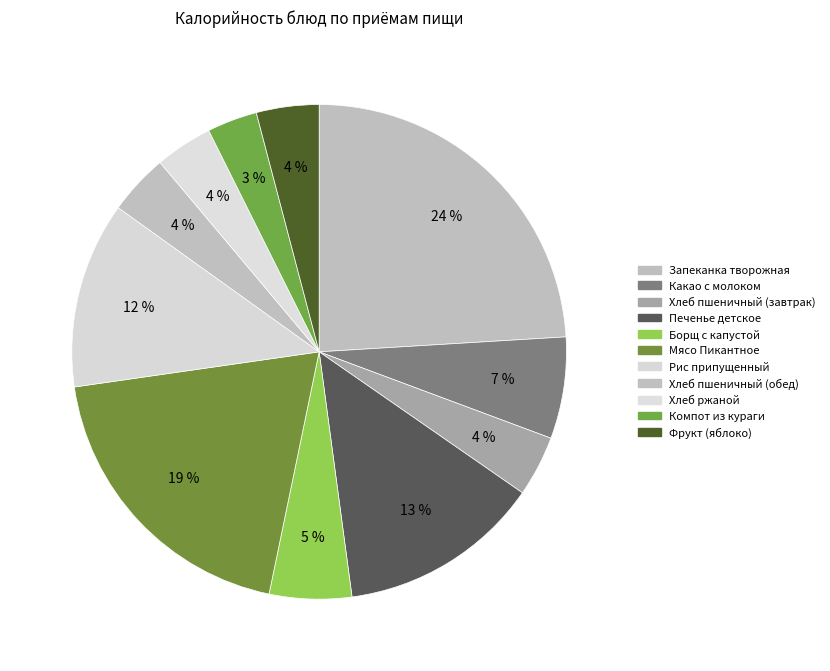

How many slices are in this pie chart?

11